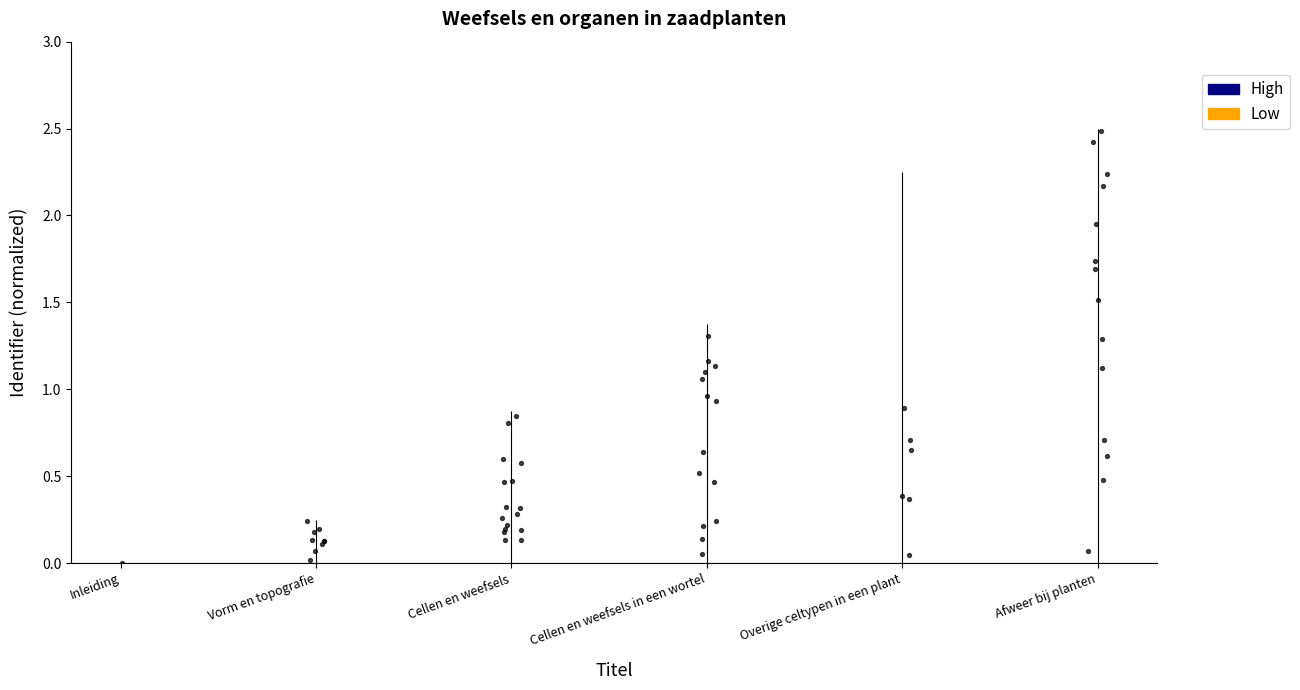

Which series reaches the minimum Y coordinate?

High